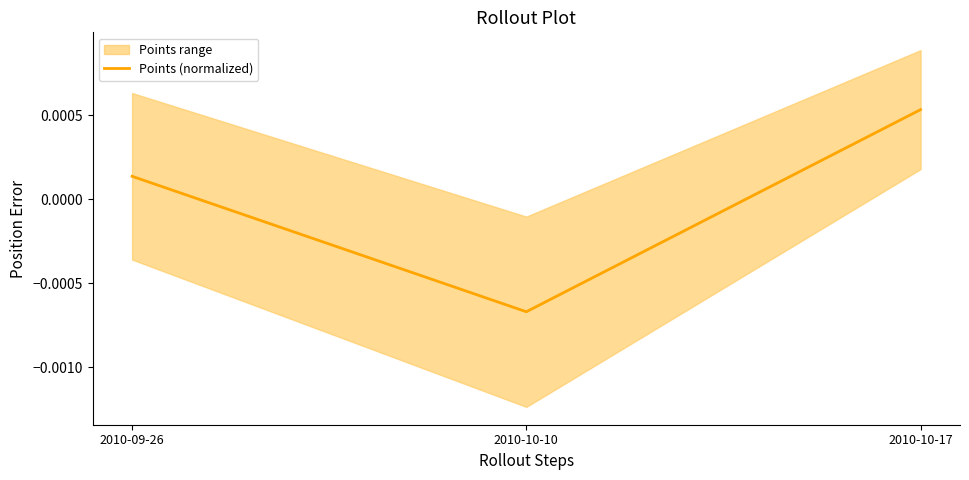

List the labels in order of value, smallest first.

2010-10-10, 2010-09-26, 2010-10-17